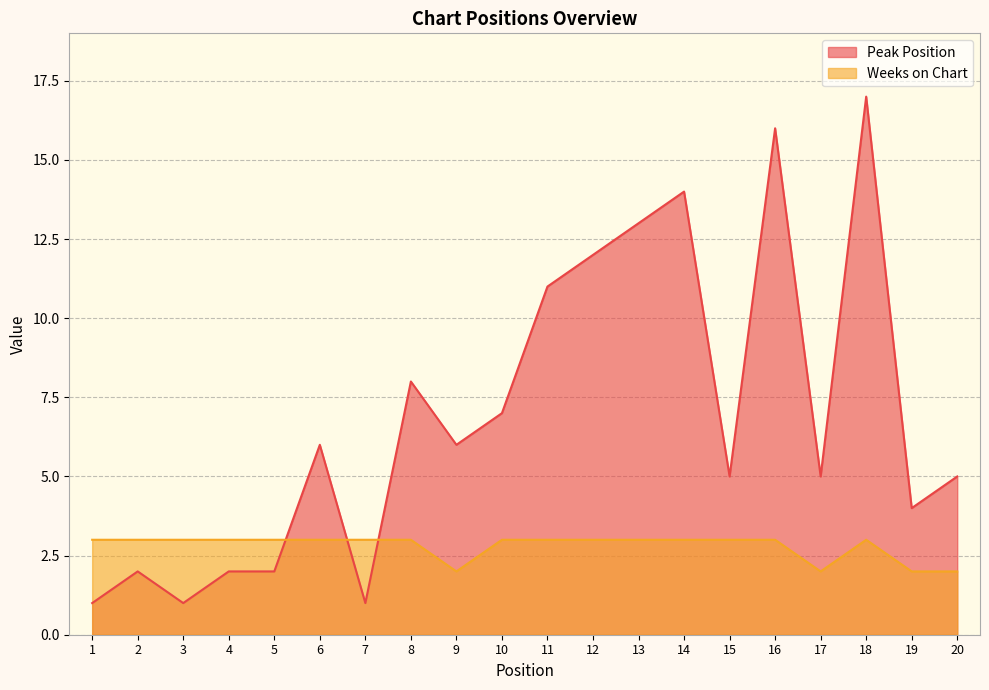

What is the smallest value displayed?

1